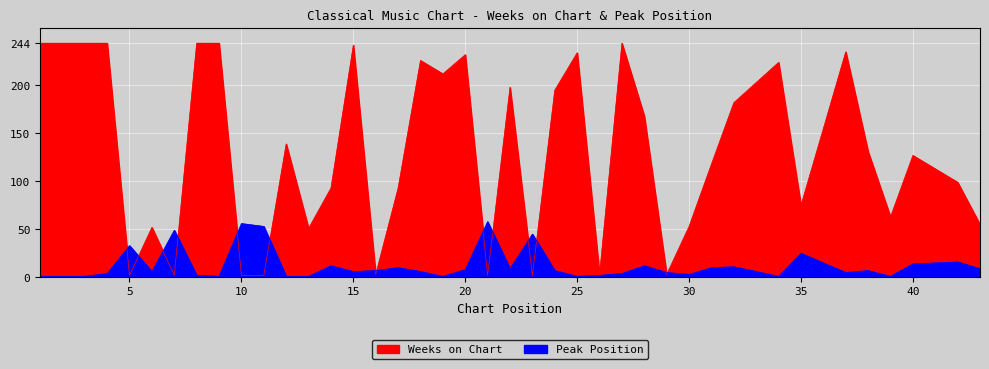

What is the value of the Weeks on Chart point at the 16th from the left?

3